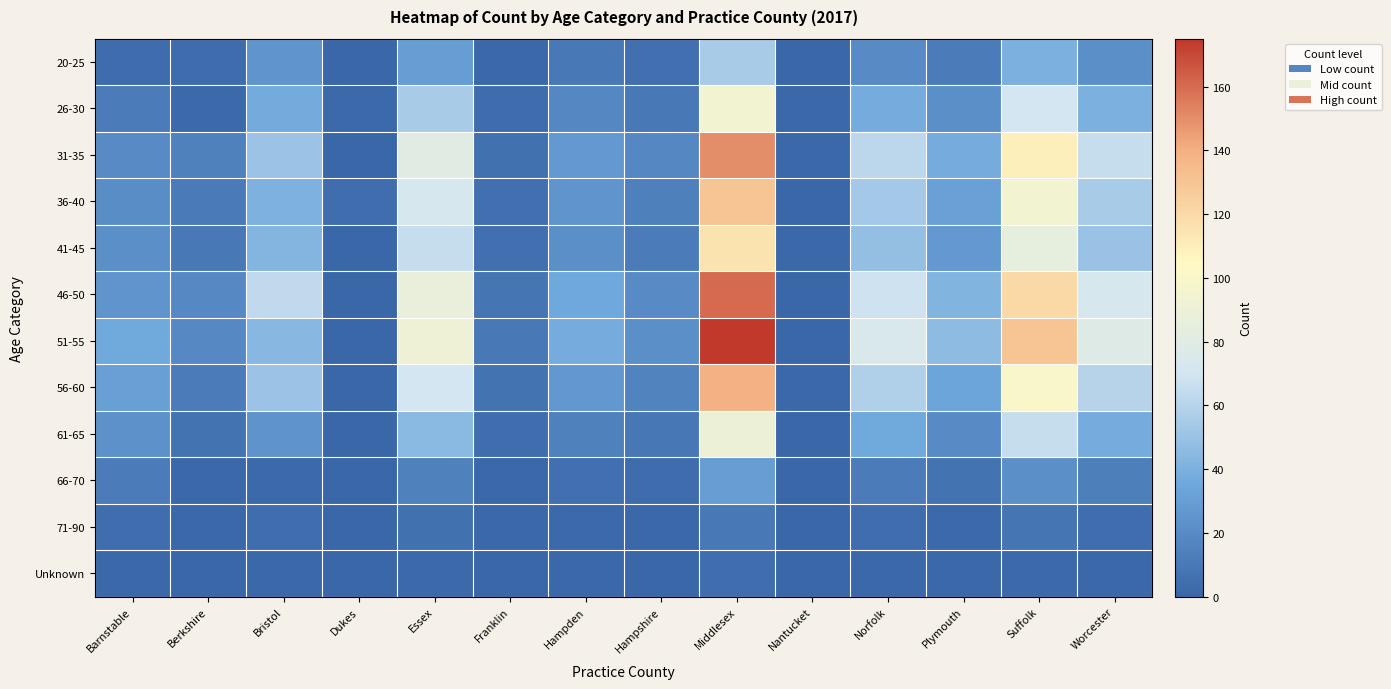

At how many categories does at least one series exceed 118?

2